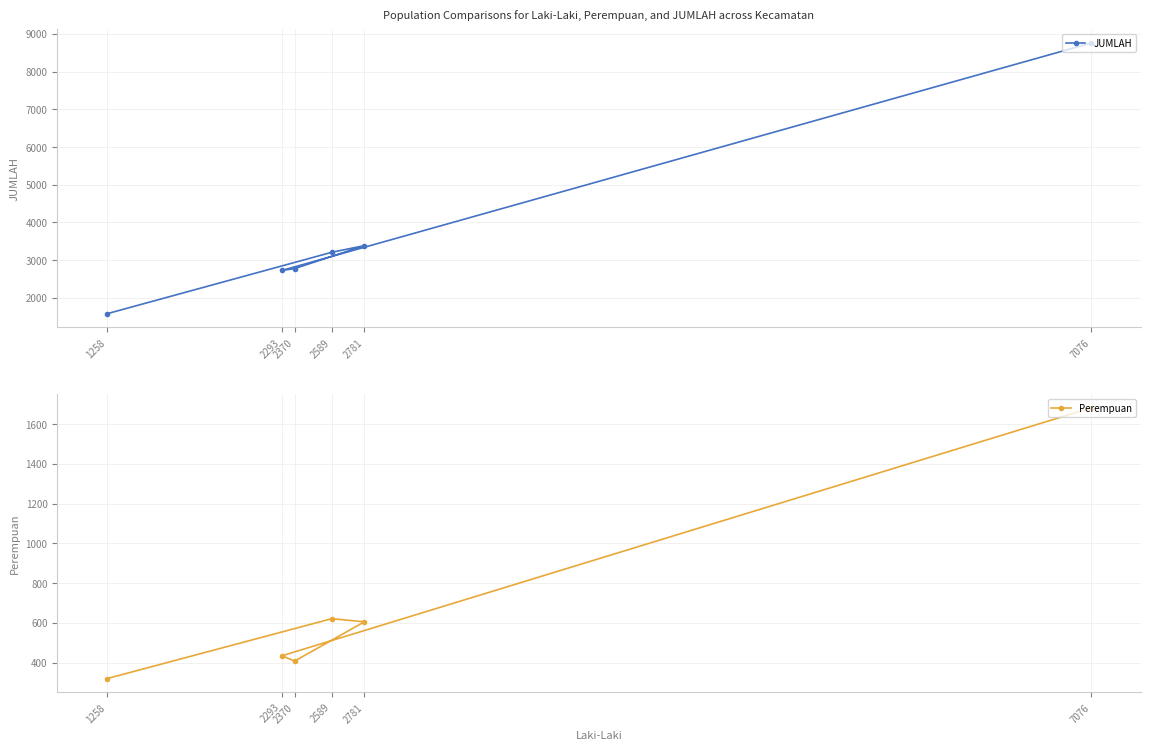

Which has a higher value, 2293 or 2370?

2370